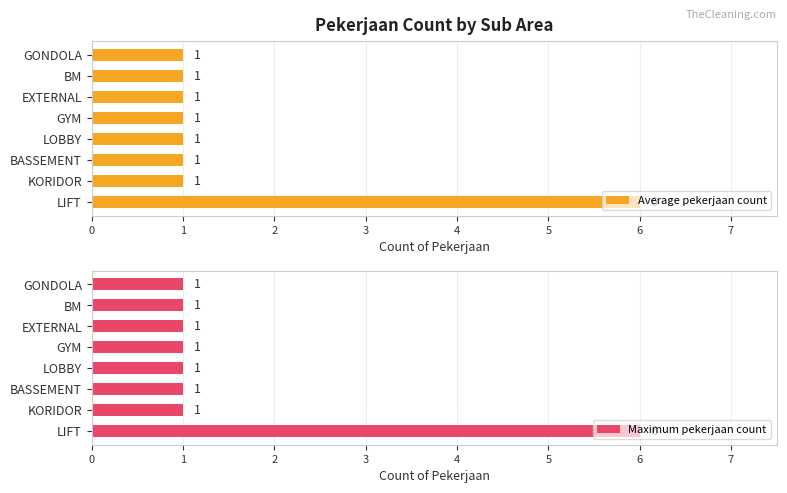

The value of Average pekerjaan count at EXTERNAL is 1. True or false?

True